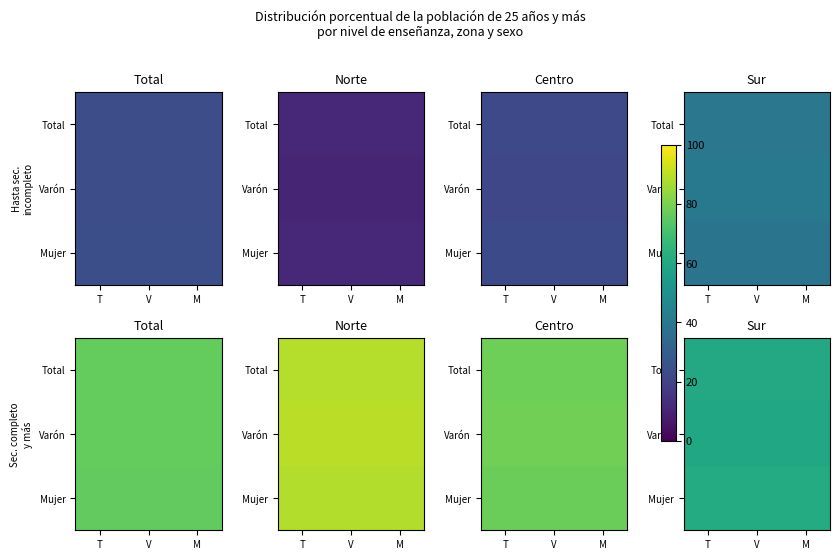

What is the total value across all series at T?

181.4